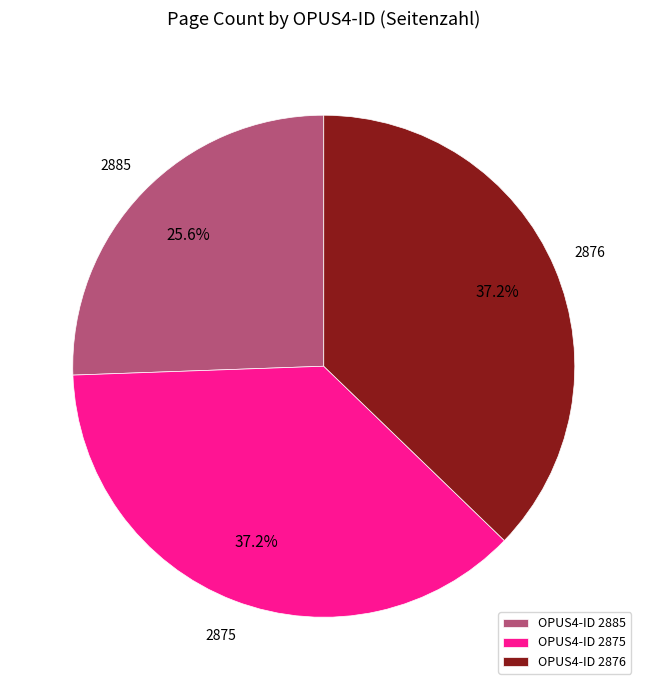

Is OPUS4-ID 2885 the majority of the pie?

No